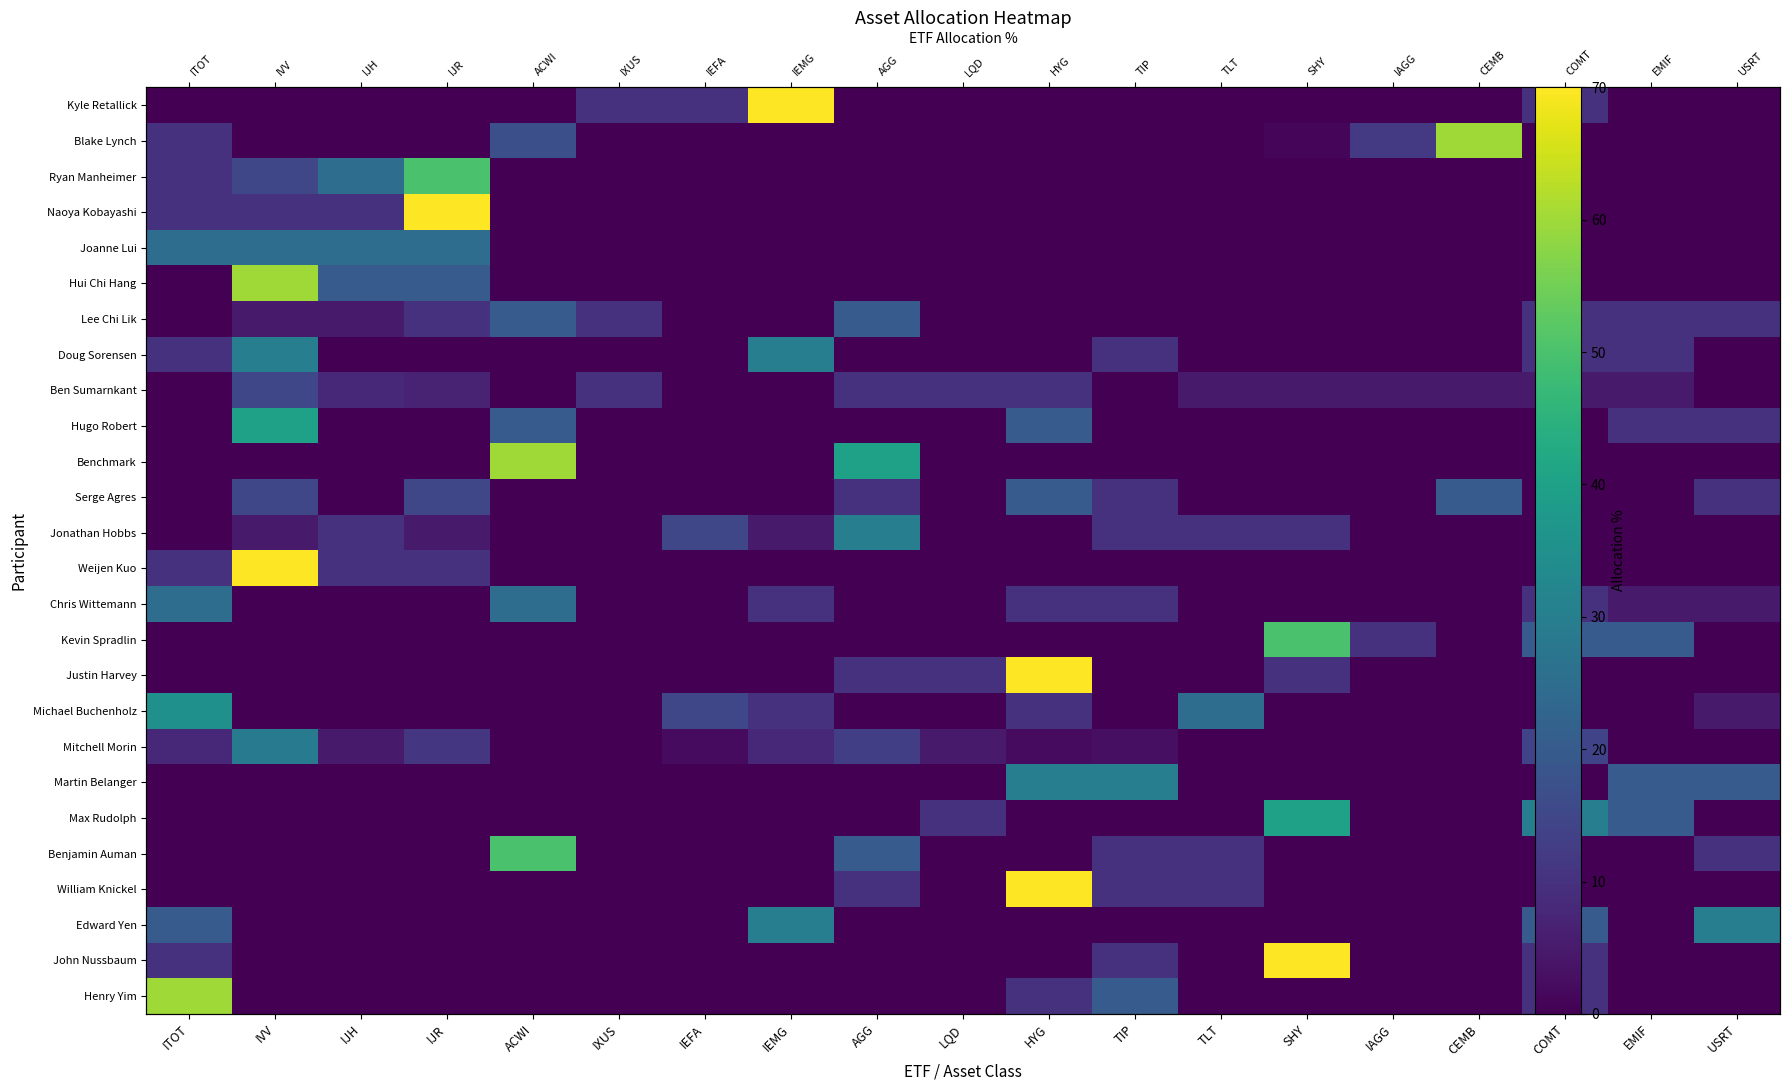

What is the difference between the second highest and minimum values in the Justin Harvey series?

10